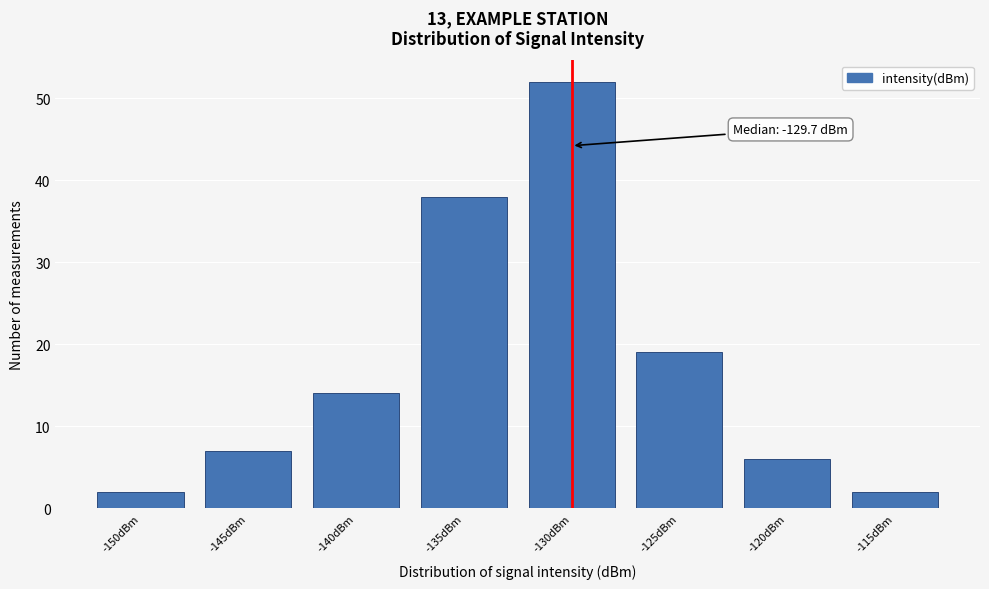

Reading left to right, extract all data points from this chart.

2	7	14	38	52	19	6	2